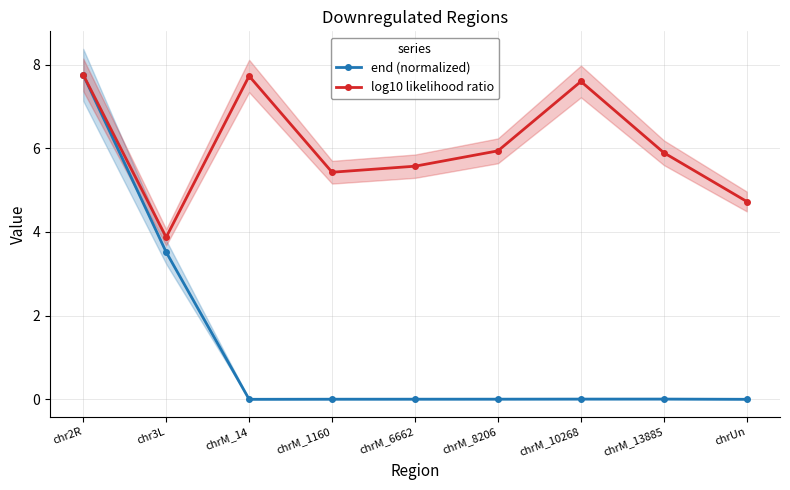

What is the label of the 7th point from the right?

chrM_14